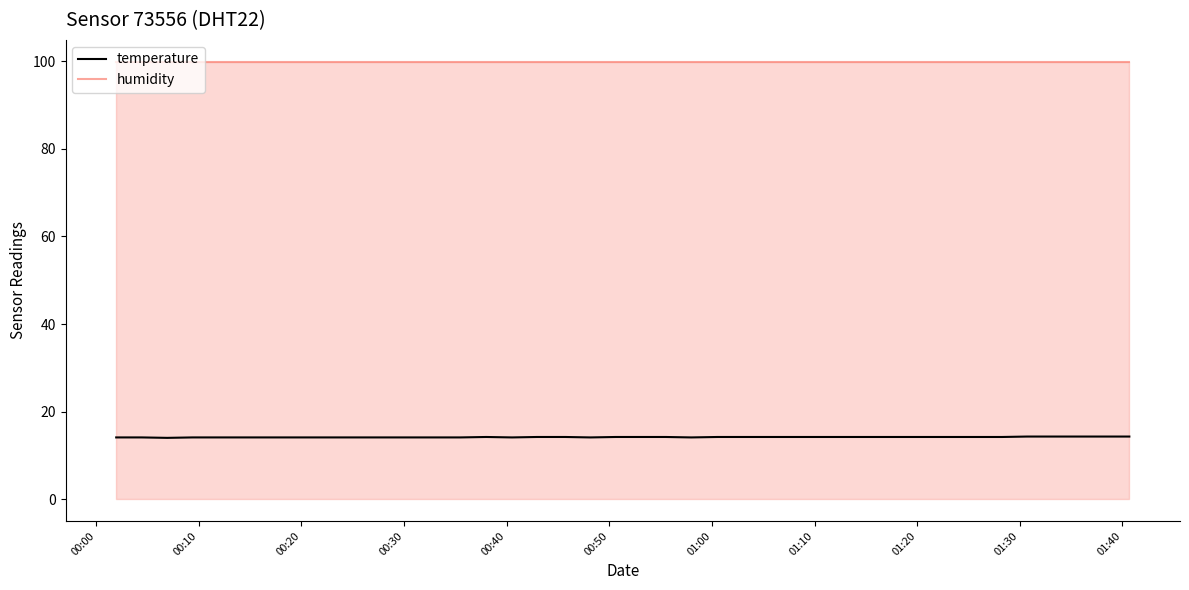

Rank the series by their maximum value, from lowest to highest.

temperature, humidity